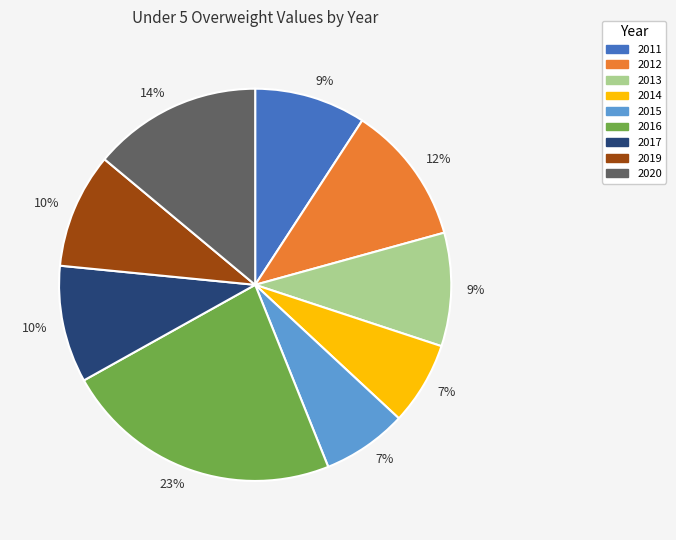

To the nearest percent, what is the difference between the largest and smallest slice percentages?

16%